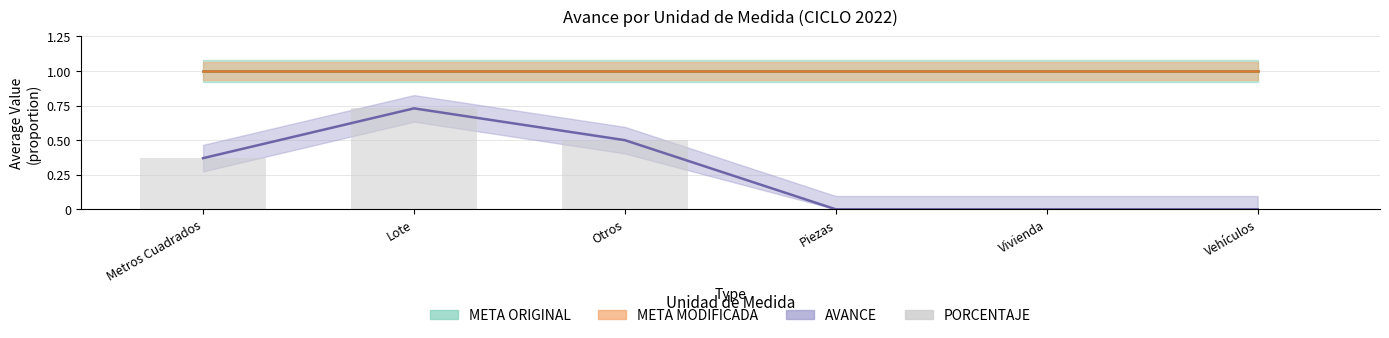

Rank the categories by value from highest to lowest.

Lote, Otros, Metros Cuadrados, Piezas, Vivienda, Vehículos